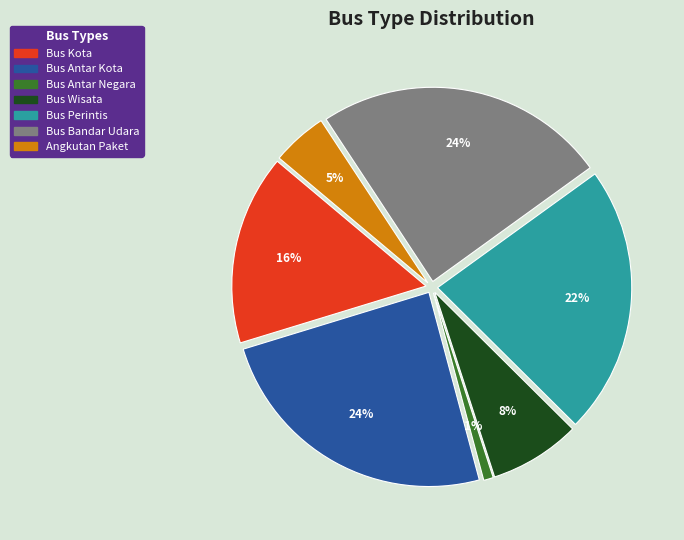

True or false: Bus Bandar Udara accounts for 19% of the total.

False